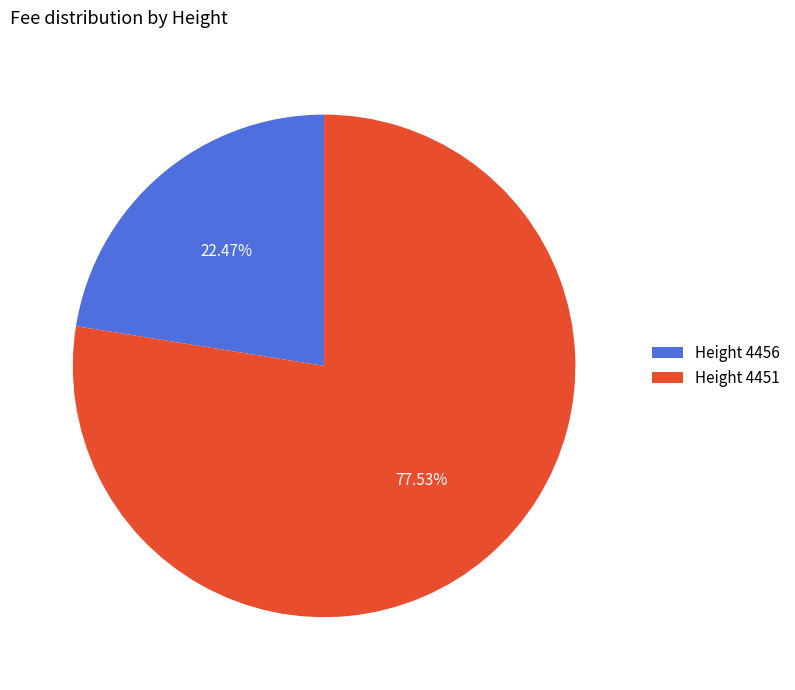

Combined, do Height 4456 and Height 4451 account for over 50%?

Yes